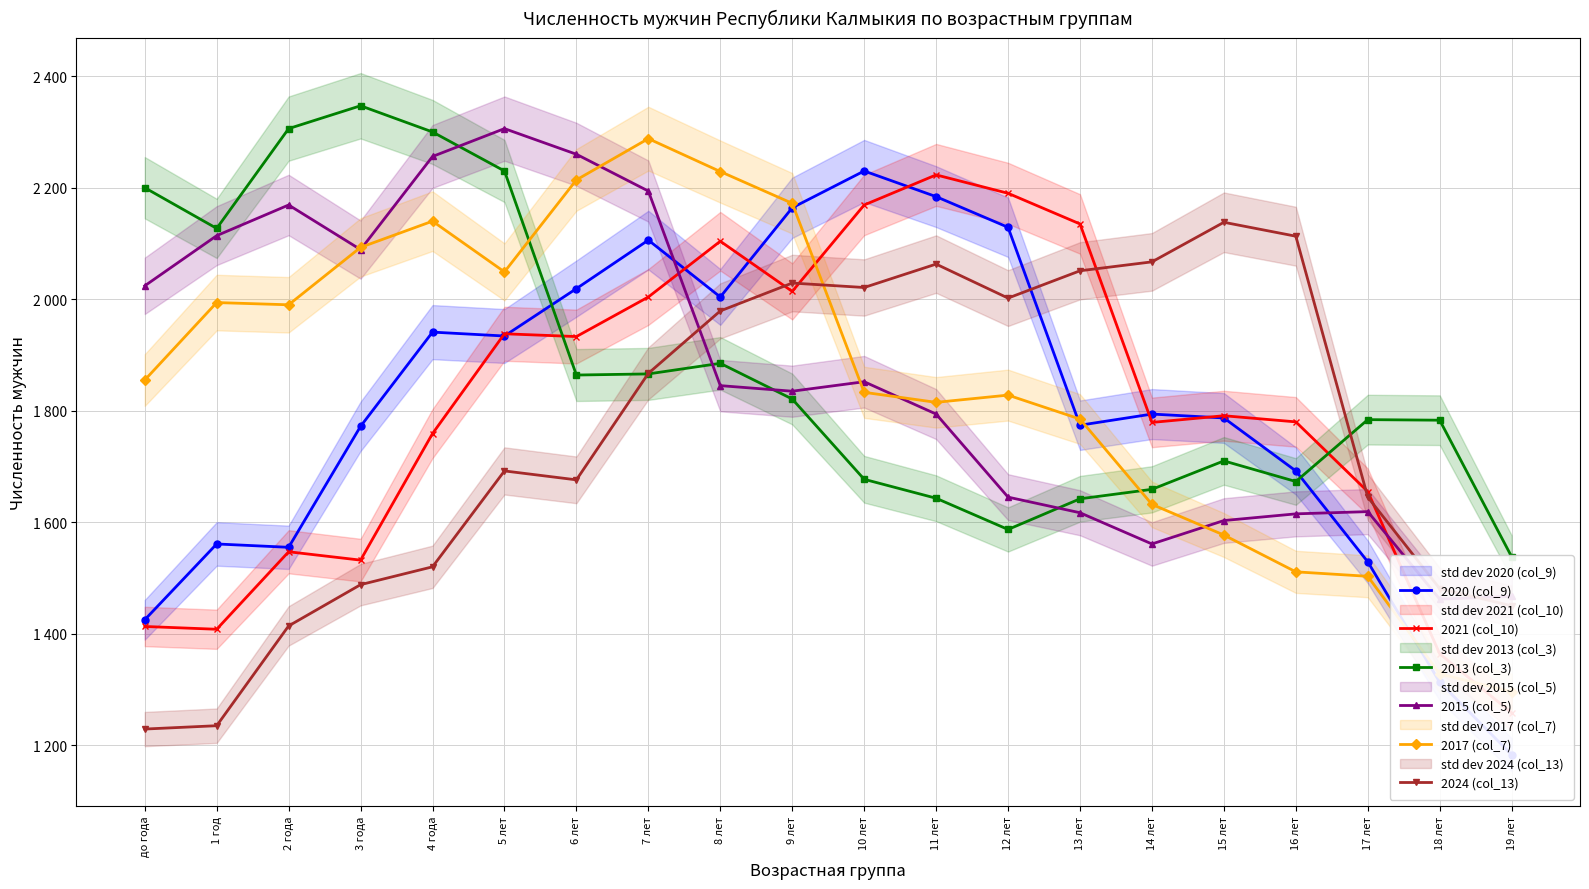

What is the maximum value for 2017 (col_7)?

2288